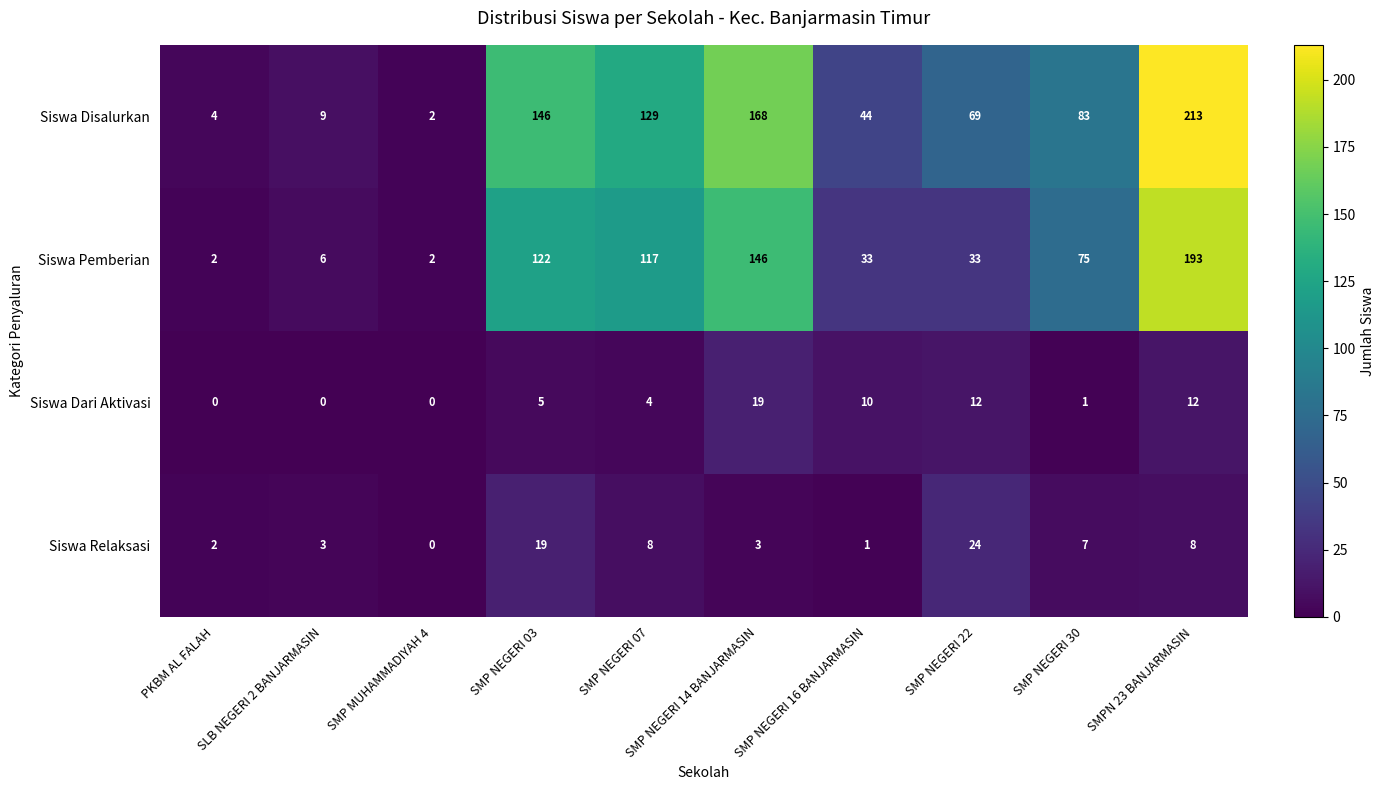

True or false: Siswa Pemberian has a value of 33 at SMP NEGERI 16 BANJARMASIN.

True